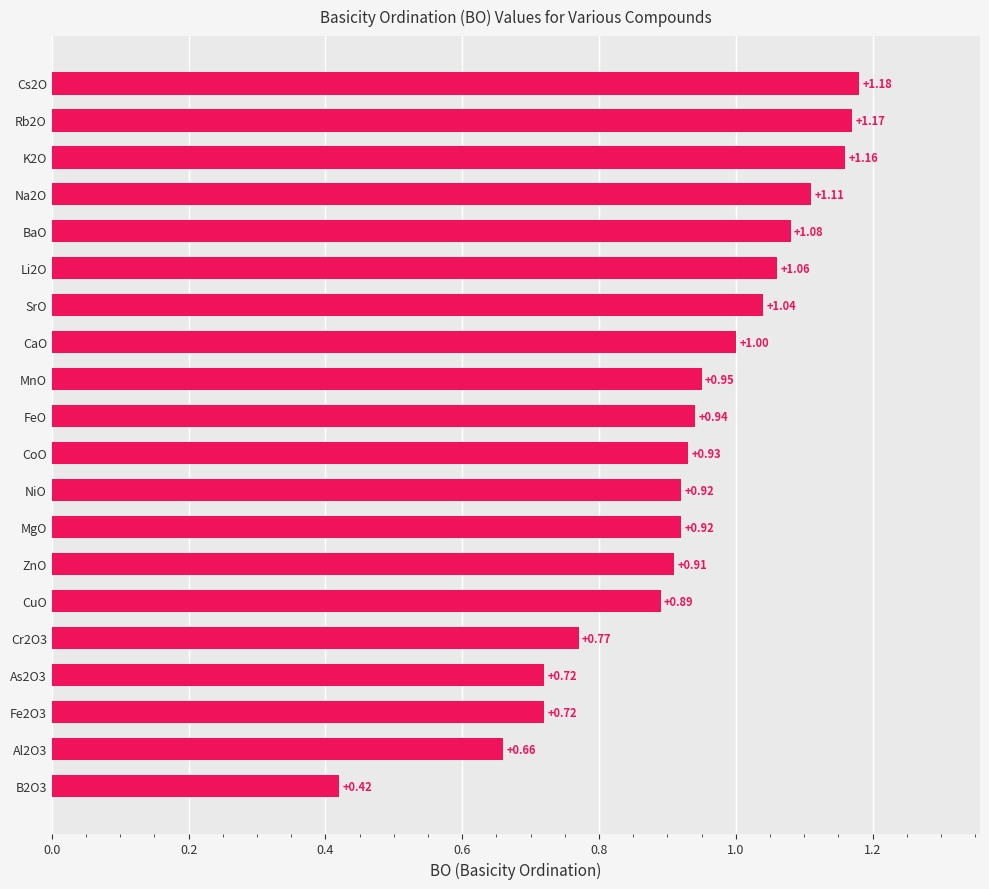

Which has a higher value, Na2O or ZnO?

Na2O